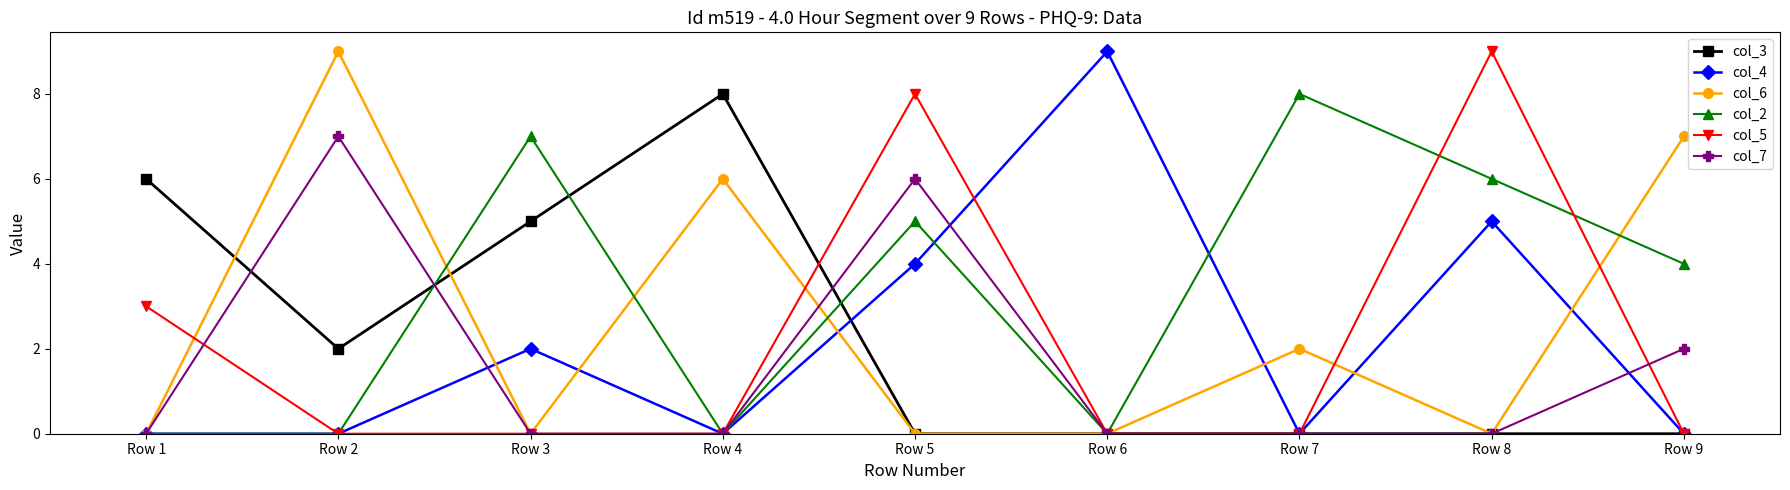

Where is the first local minimum for col_3?

Row 2